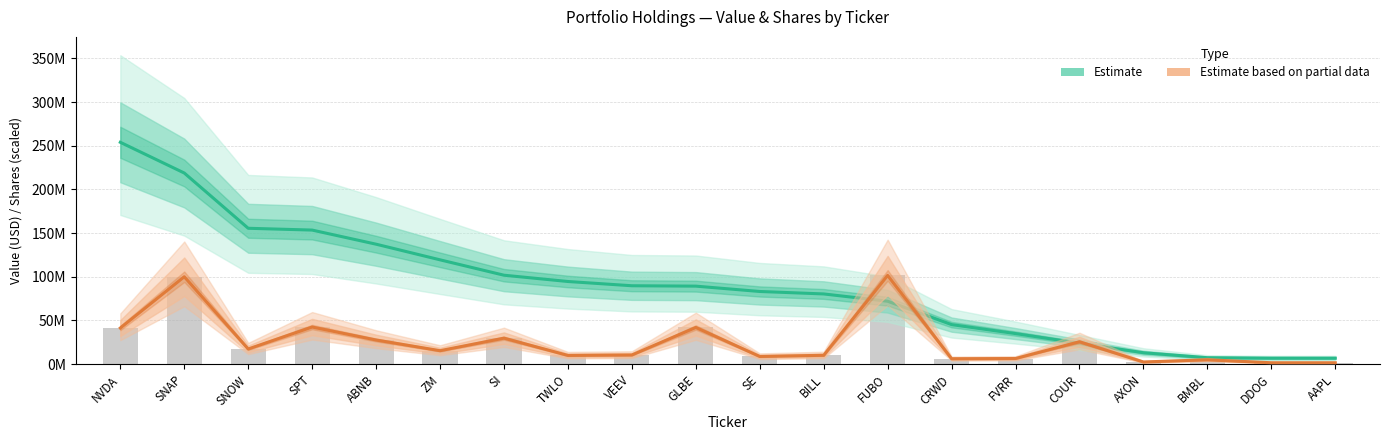

The Value (Estimate) series shows 28805209.2 at FUBO. True or false?

False